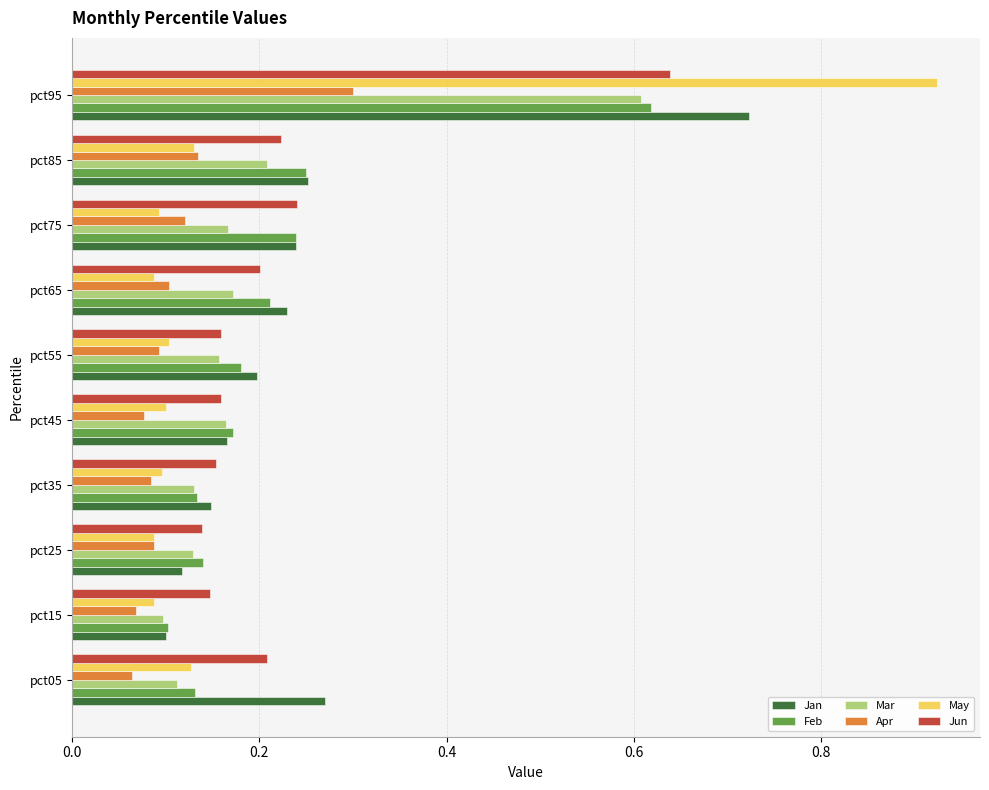

Count the Feb values in the range 0 to 1.

10